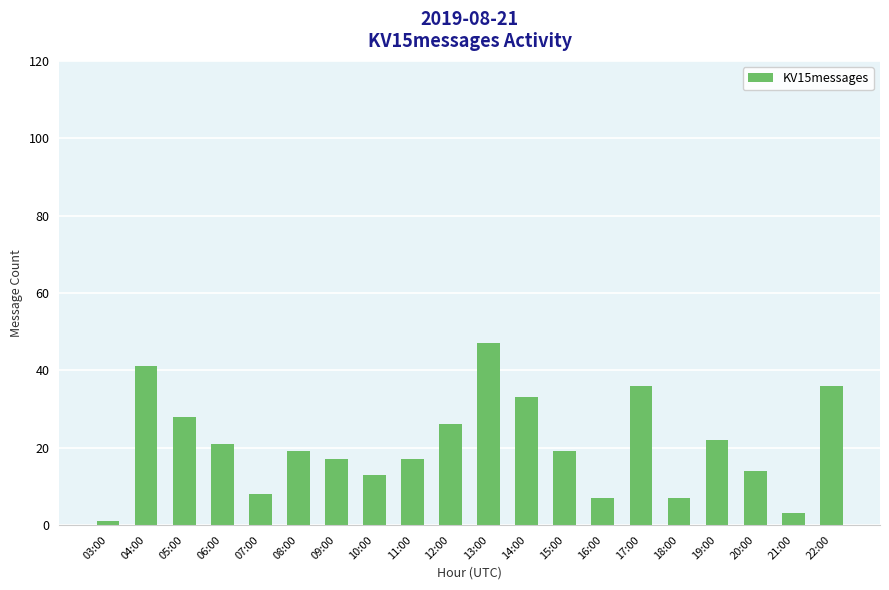

Which category has the highest value across all series?

13:00